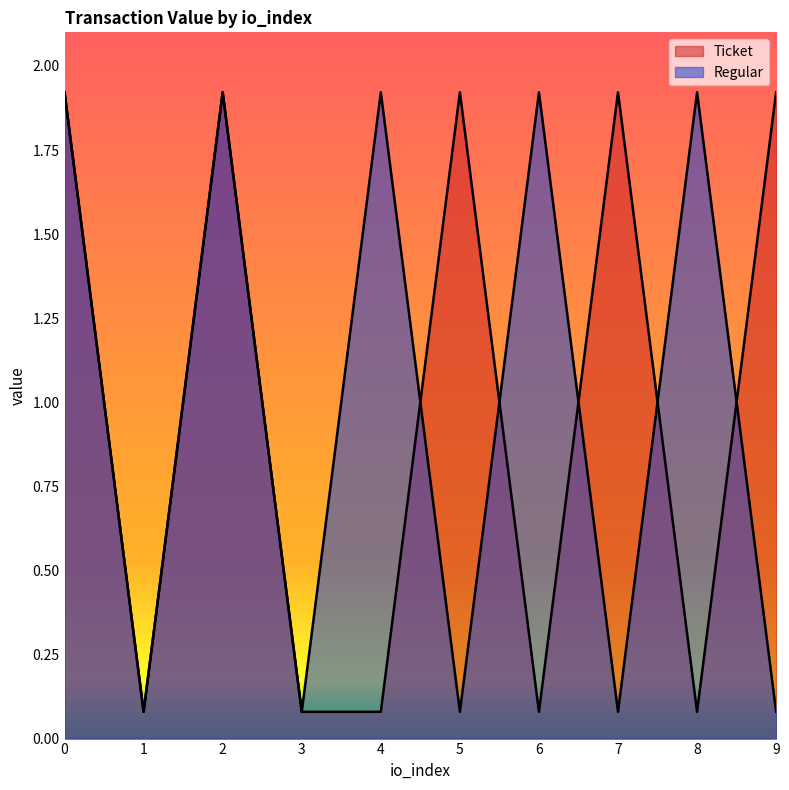

True or false: Ticket has a value of 0.0 at 8.

False